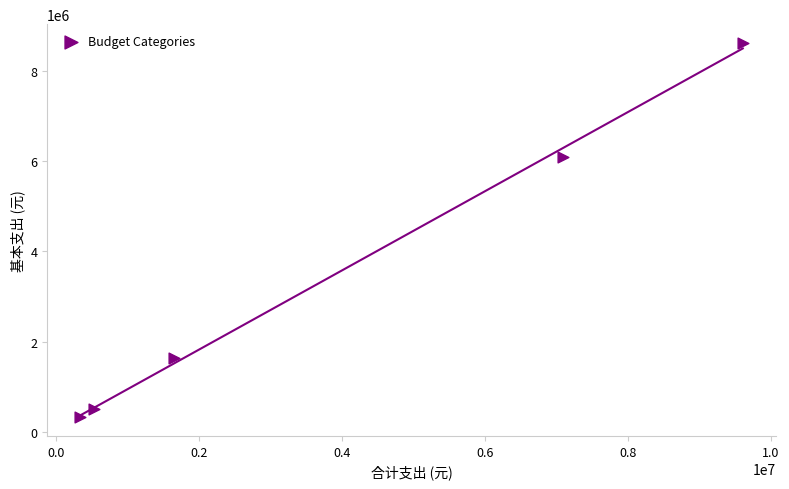

What Y value in the scatter plot is closest to 4474296?

6092527.4